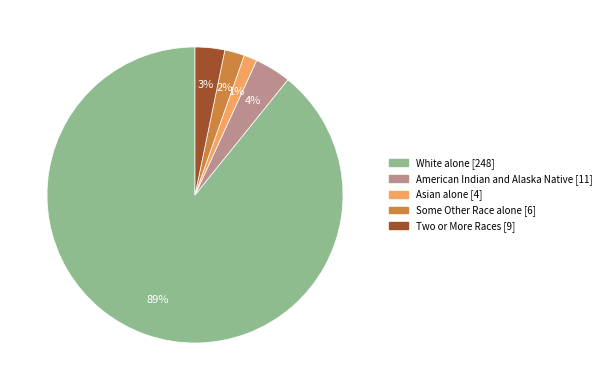

How many slices are in this pie chart?

5